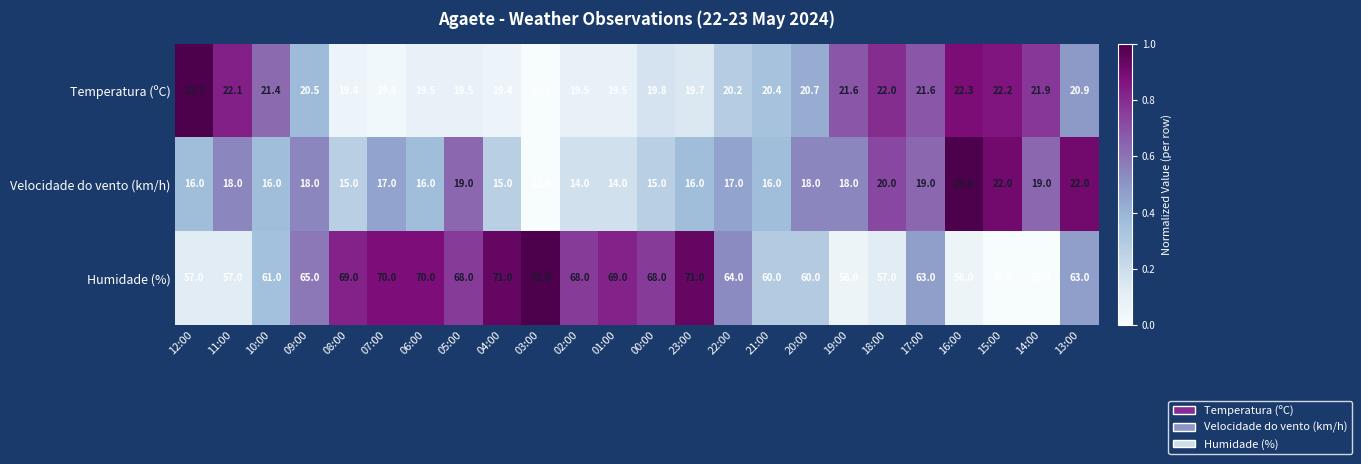

What is the total value across all series at 02:00?

101.5